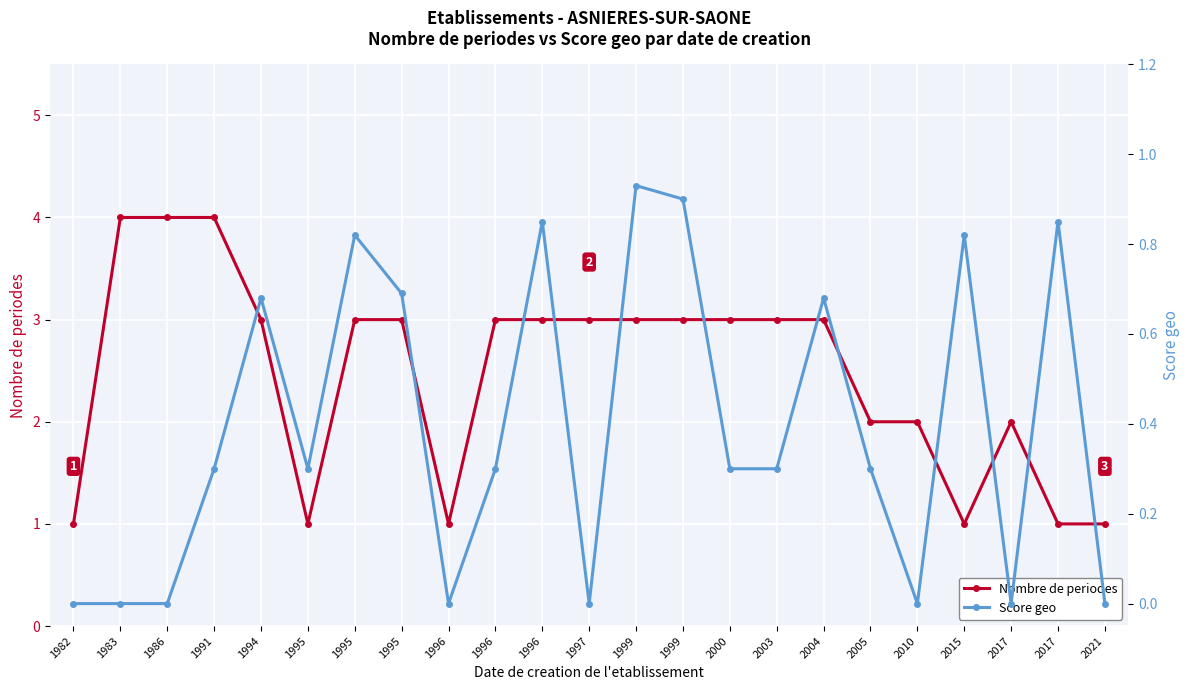

How many lines are shown in the chart?

2